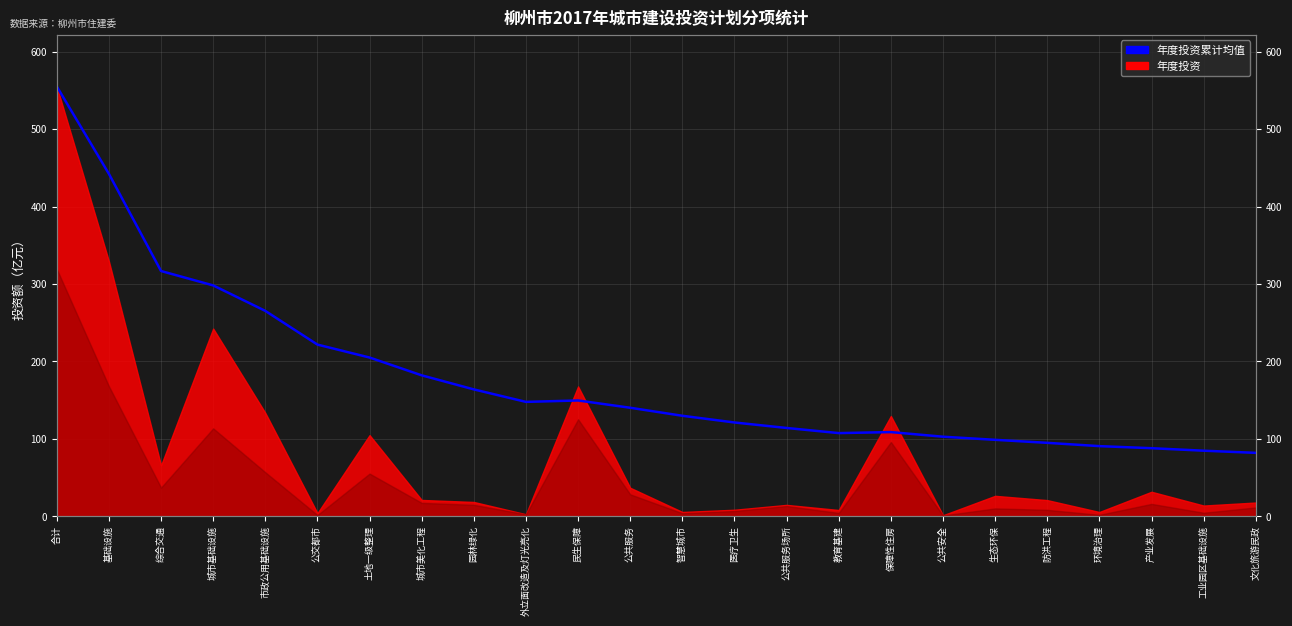

Read the value at 民生保障.

149.6